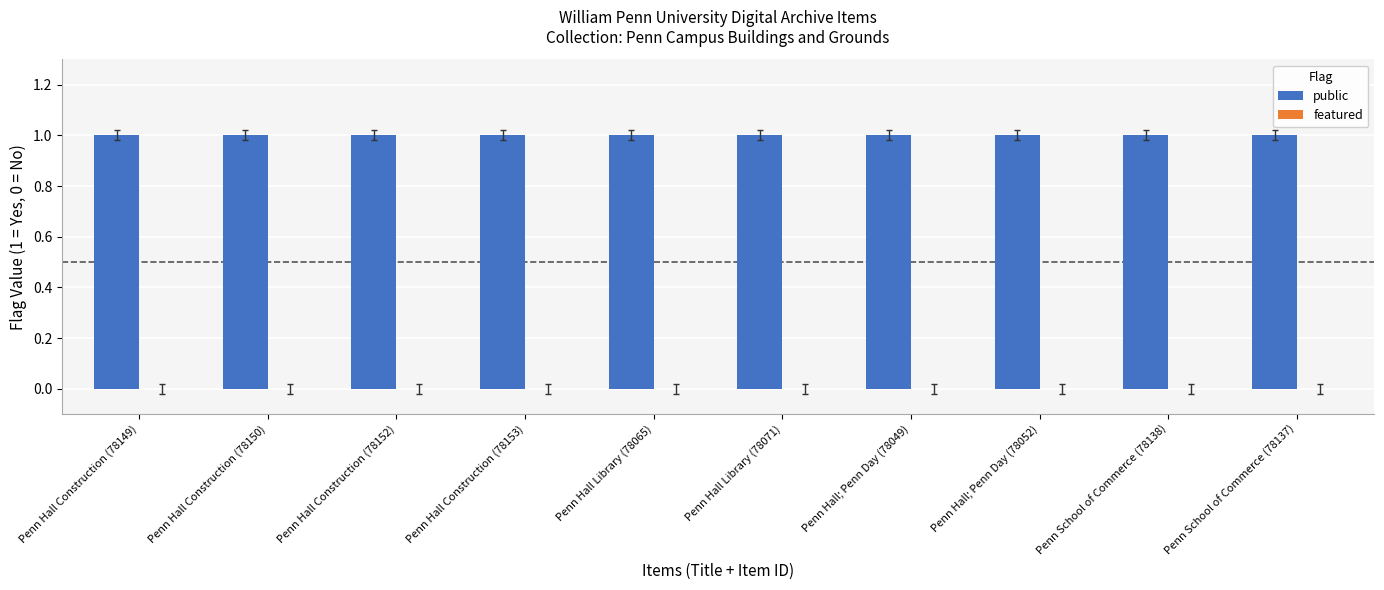

Reading right to left, transcribe all the data shown in this chart.

public: Penn School of Commerce (78137)=1	Penn School of Commerce (78138)=1	Penn Hall; Penn Day (78052)=1	Penn Hall; Penn Day (78049)=1	Penn Hall Library (78071)=1	Penn Hall Library (78065)=1	Penn Hall Construction (78153)=1	Penn Hall Construction (78152)=1	Penn Hall Construction (78150)=1	Penn Hall Construction (78149)=1
featured: Penn School of Commerce (78137)=0	Penn School of Commerce (78138)=0	Penn Hall; Penn Day (78052)=0	Penn Hall; Penn Day (78049)=0	Penn Hall Library (78071)=0	Penn Hall Library (78065)=0	Penn Hall Construction (78153)=0	Penn Hall Construction (78152)=0	Penn Hall Construction (78150)=0	Penn Hall Construction (78149)=0